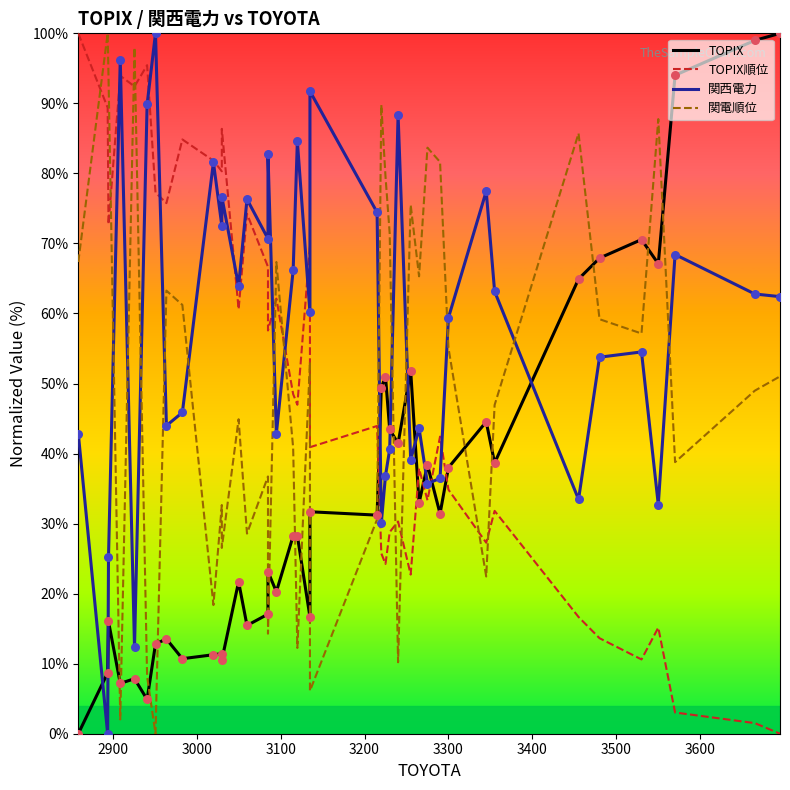

Is the value of 関電順位 at 24 greater than the value of TOPIX順位 at 34?

Yes